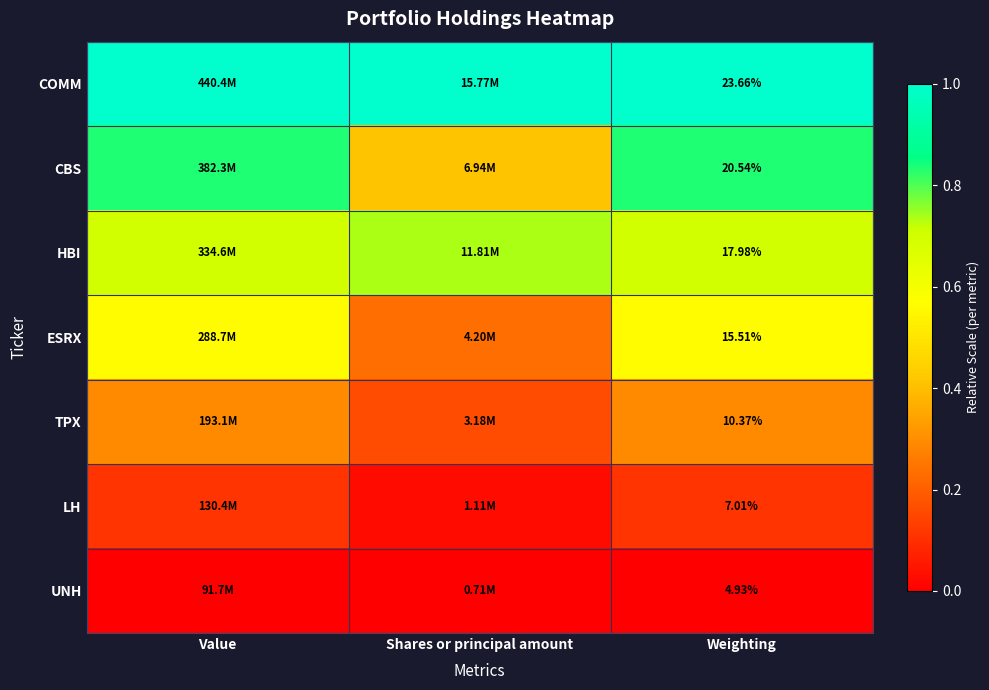

The HBI series shows 0.2 at Value. True or false?

False